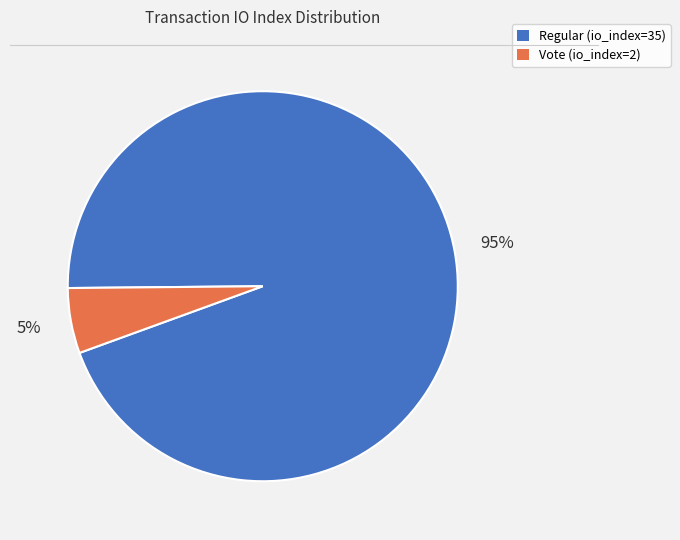

Count the number of slices in the pie.

2